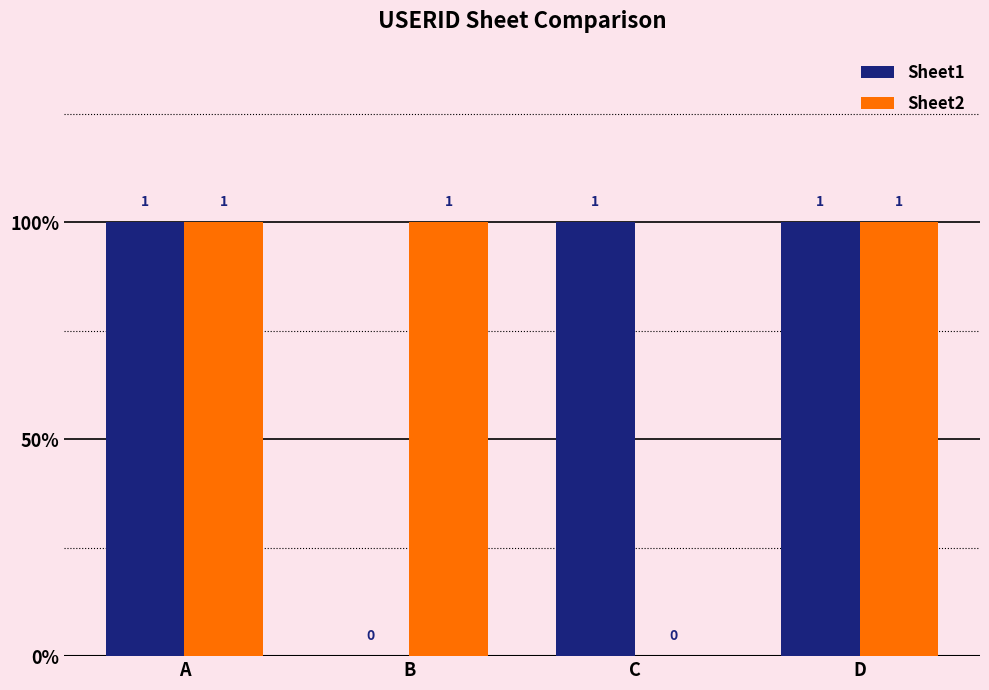

What are all the series names shown in the legend?

Sheet1, Sheet2